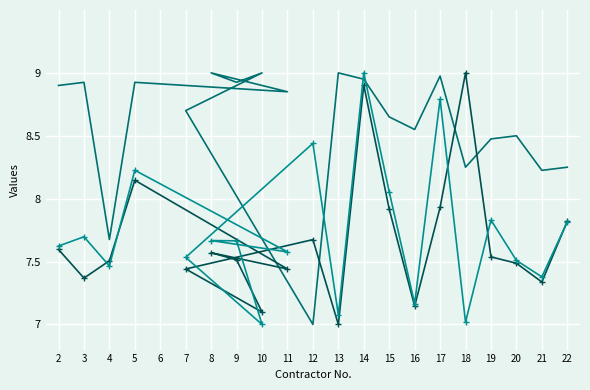

Where is Annual Revenue (log-norm) nearest to the value 8?

15